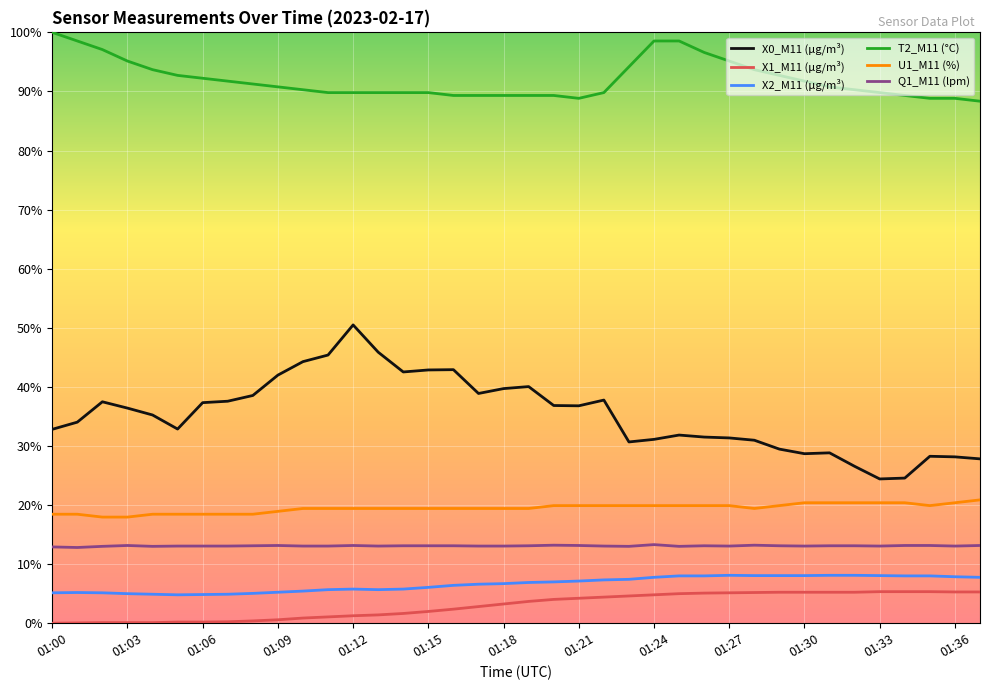

Which series has the largest total across all categories?

T2_M11 (°C)